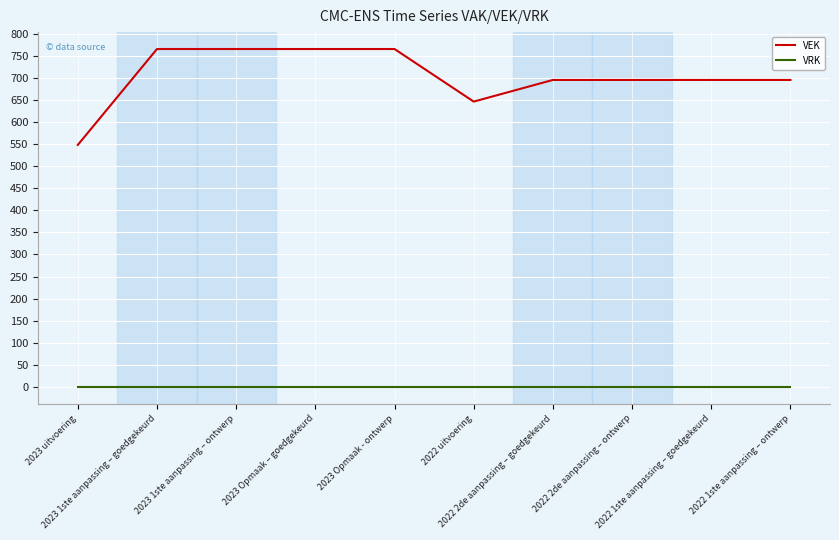

Does the chart have visible grid lines?

Yes